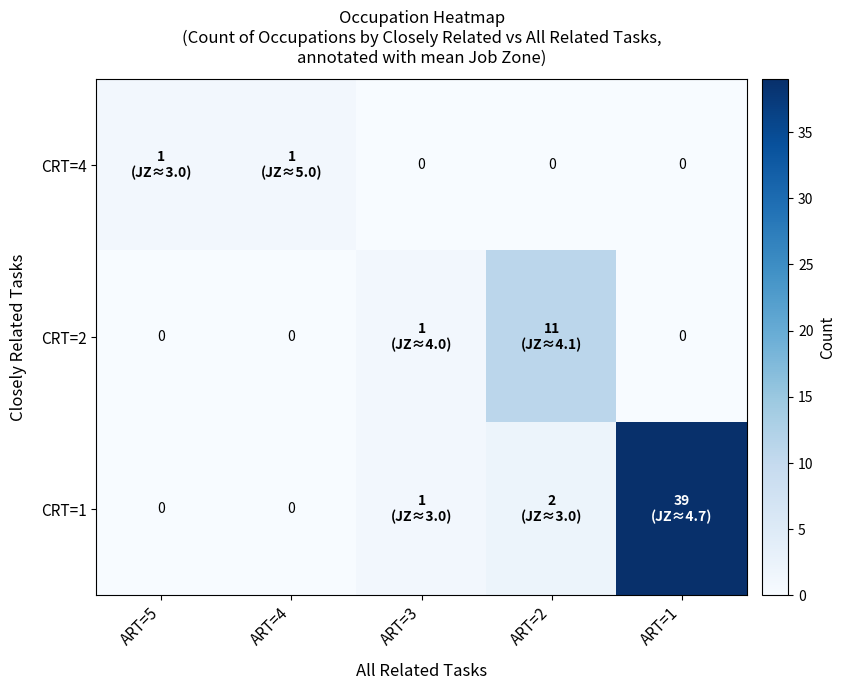

Which label corresponds to the largest value in the chart?

ART=1